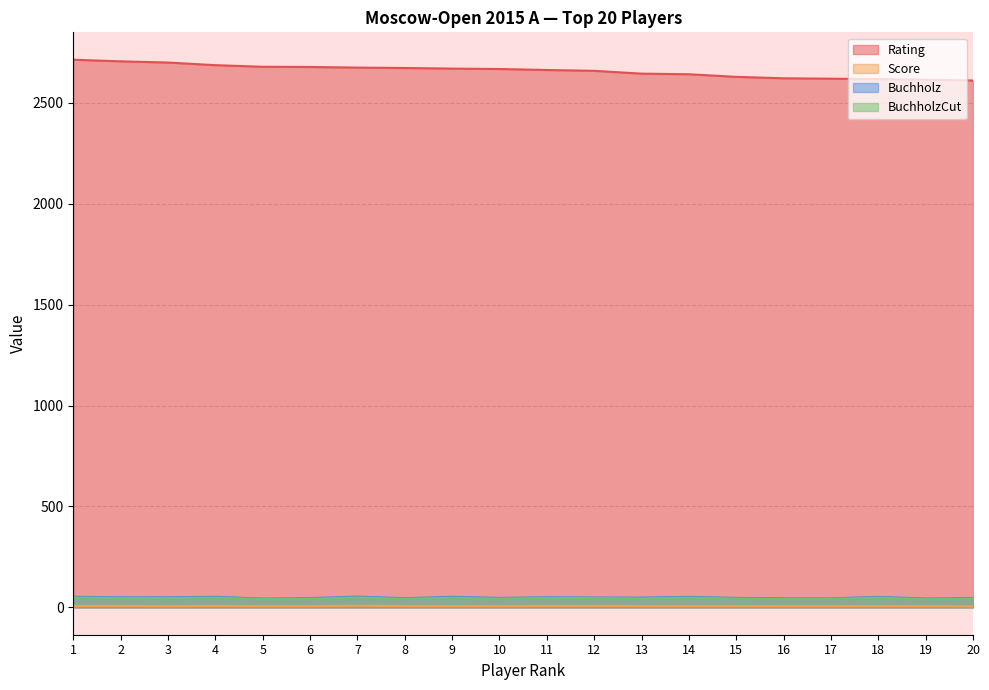

At which label does Score first exceed 6?

1